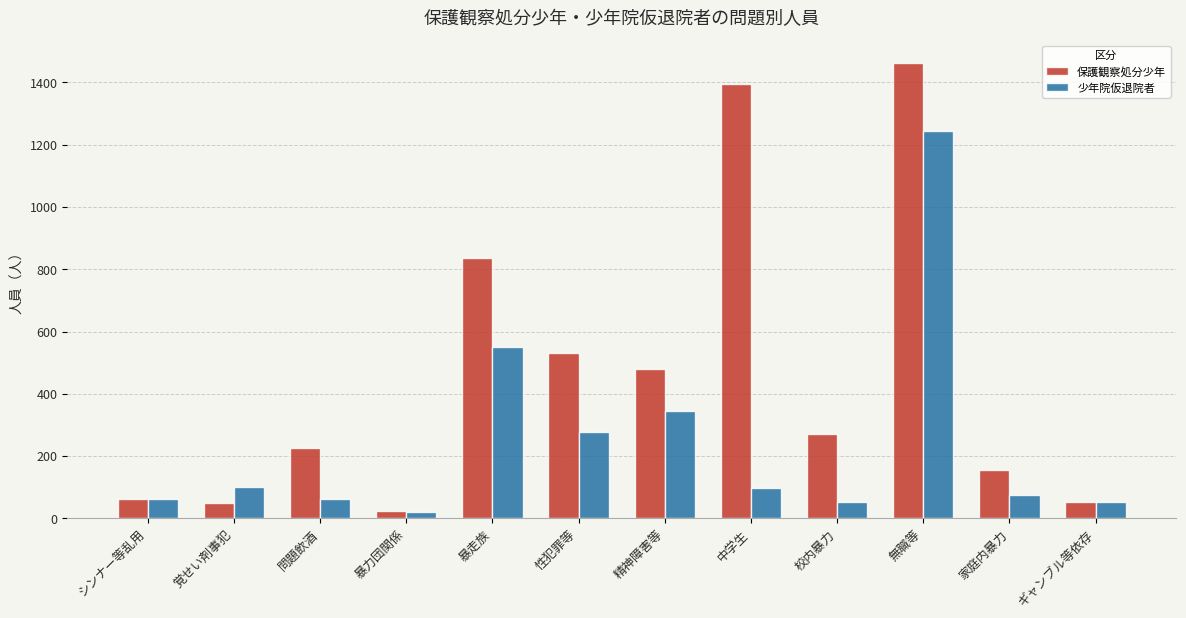

What is the spread (max minus min) of values at ギャンブル等依存?

1